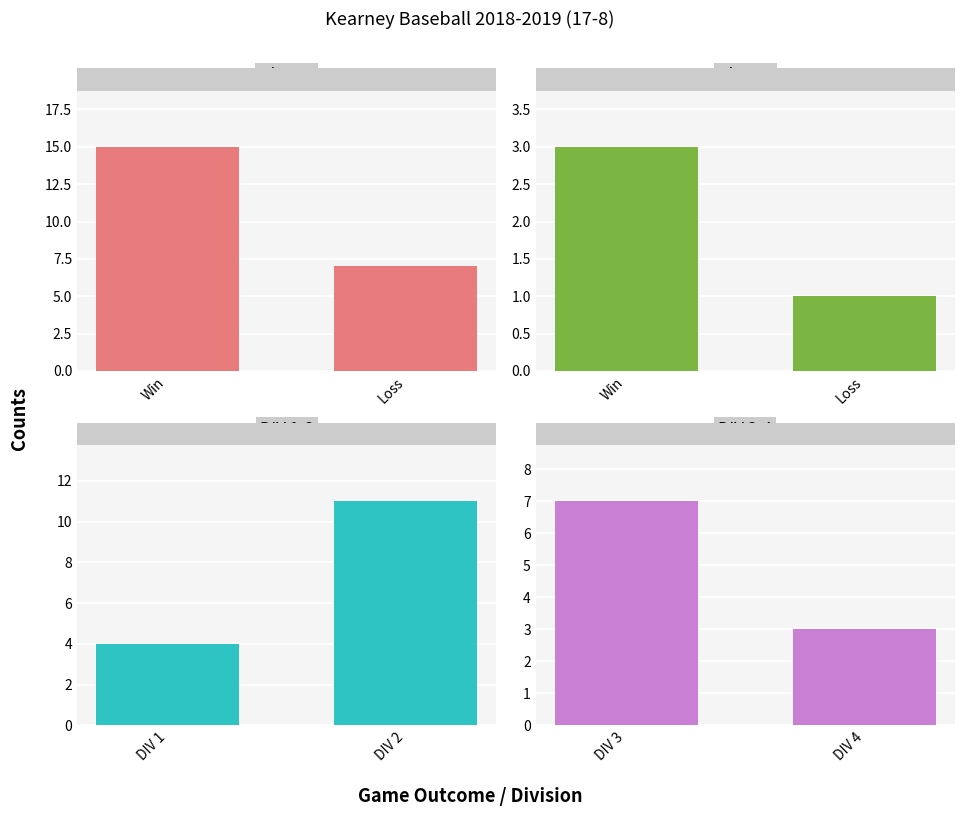

What position from the right is Win?

2